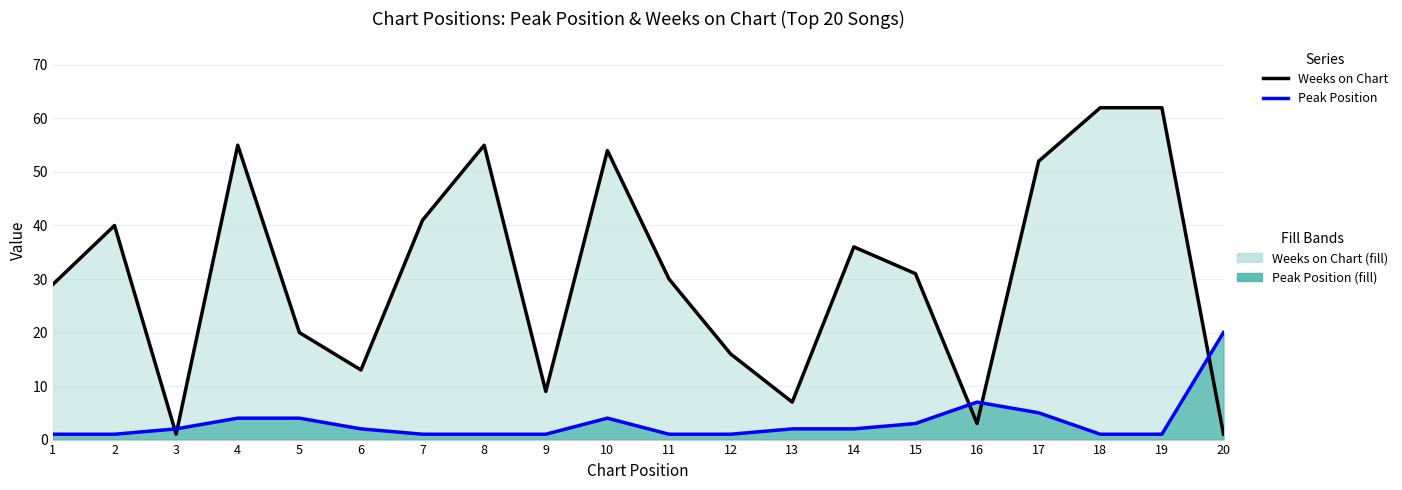

What is the total value across all series at 2?

41